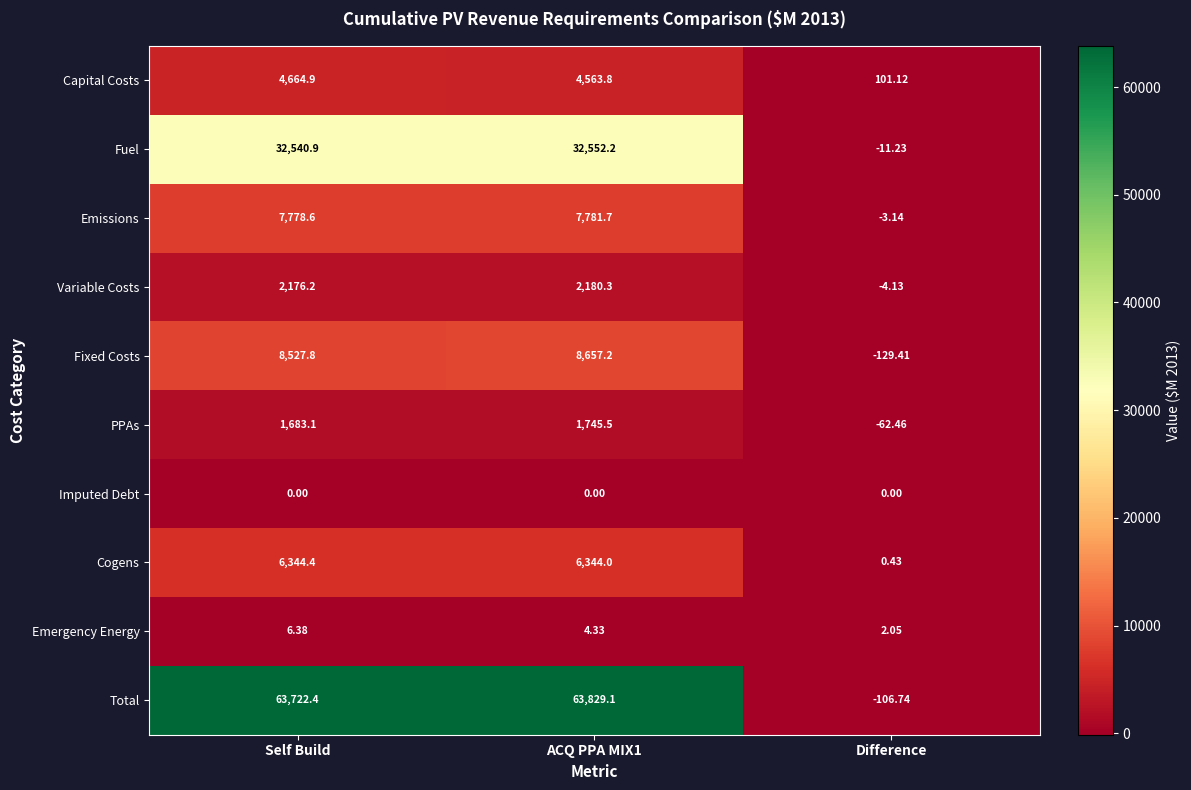

Which series has the largest total across all categories?

Total